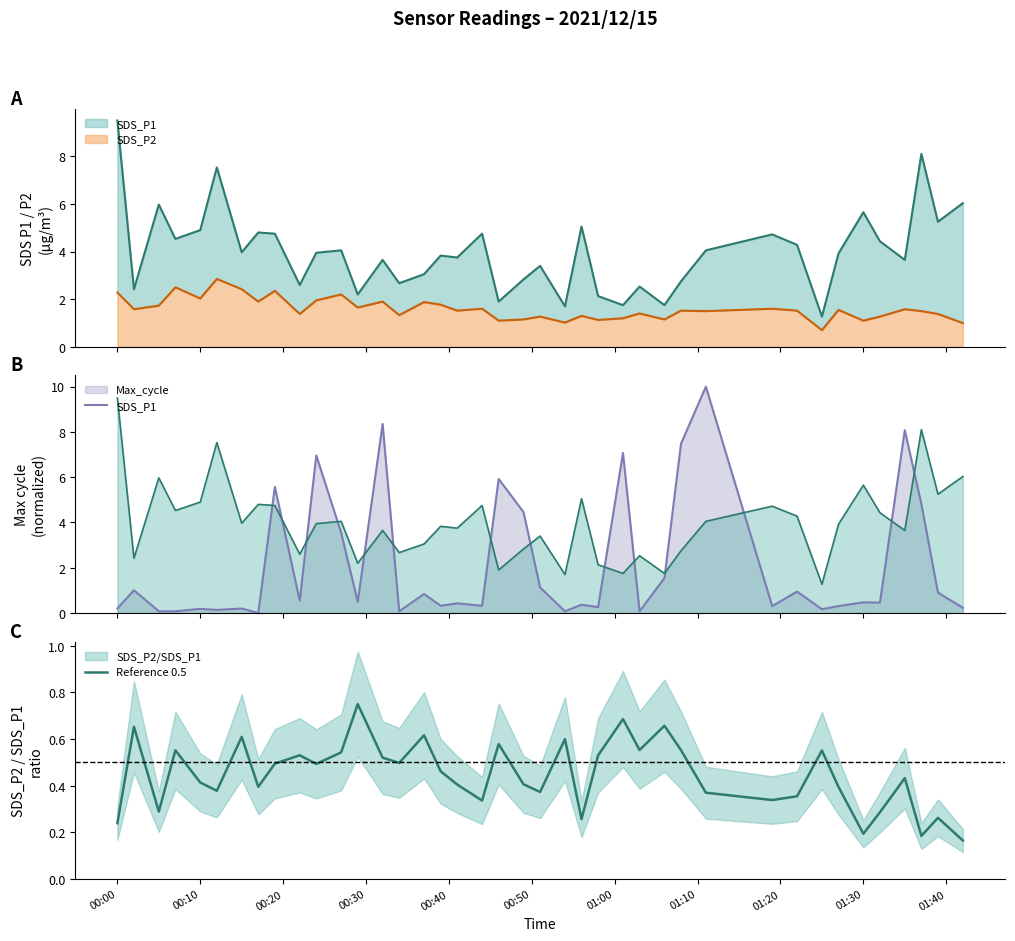

Where does the SDS_P1 series first go above 3?

00:00